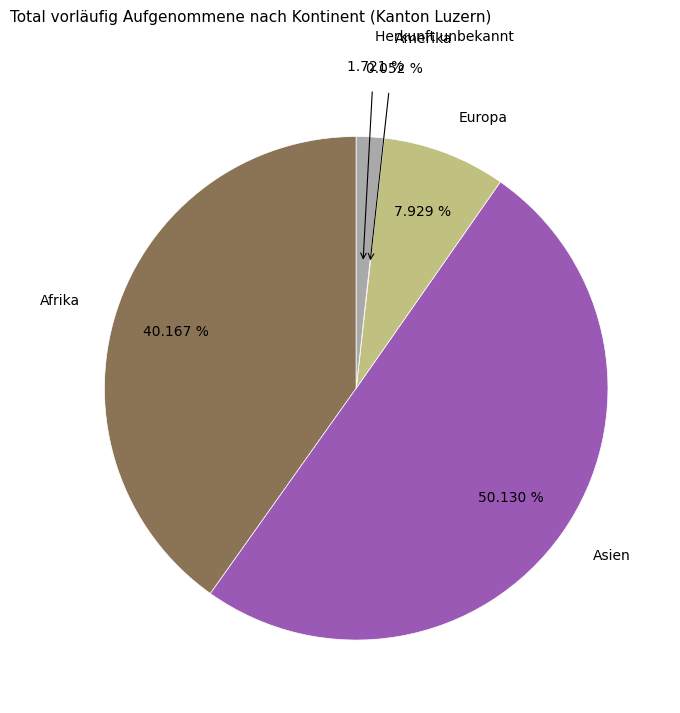

Count the number of slices in the pie.

5